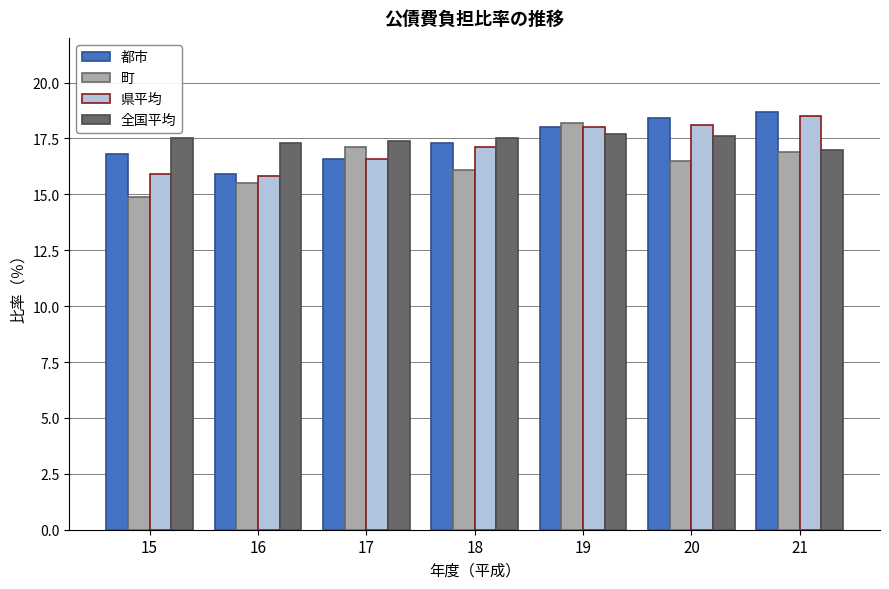

What is the highest value of the 町 series?

18.2